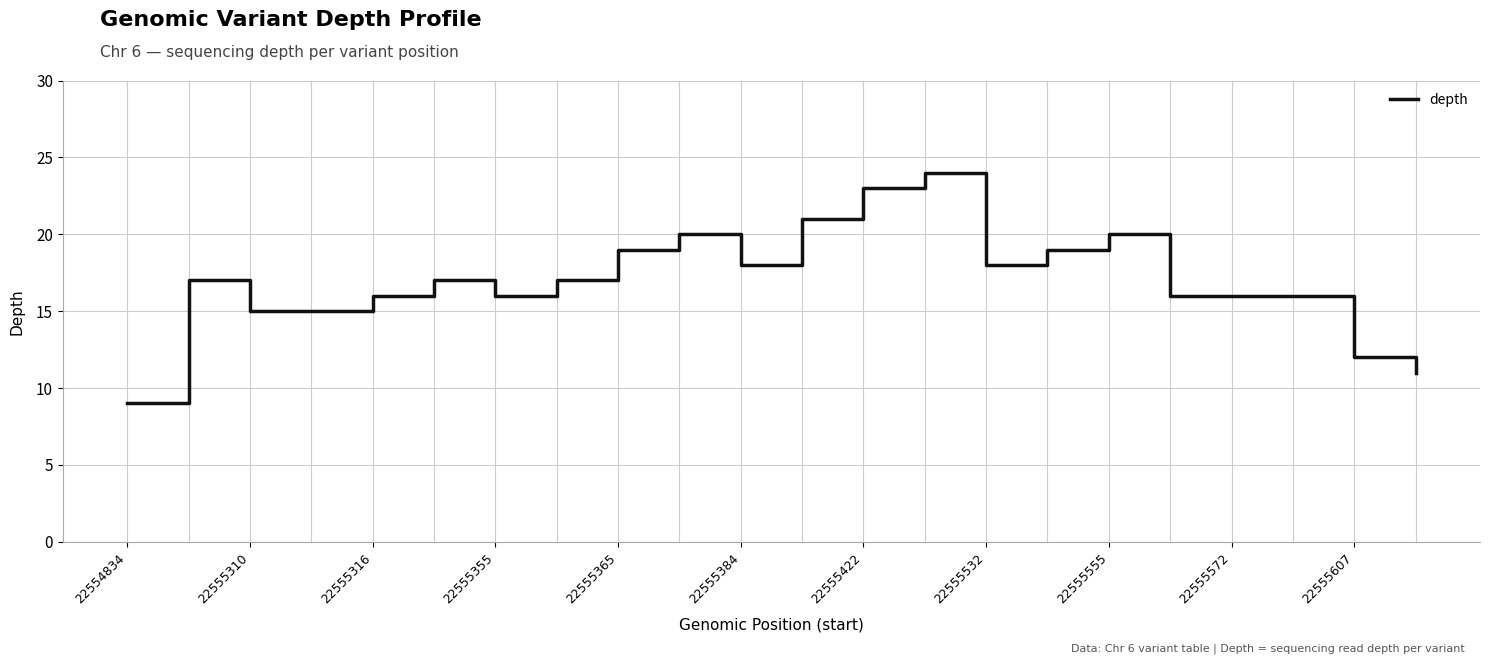

Reading left to right, transcribe all the data shown in this chart.

9	17	15	15	16	17	16	17	19	20	18	21	23	24	18	19	20	16	16	16	12	11